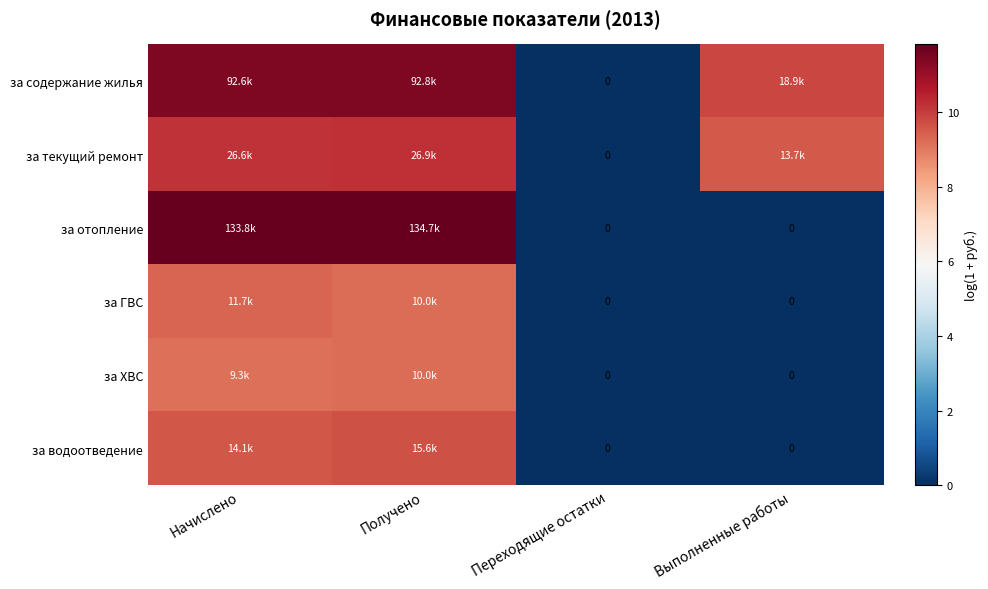

Where is за ХВС nearest to the value 4?

Переходящие остатки